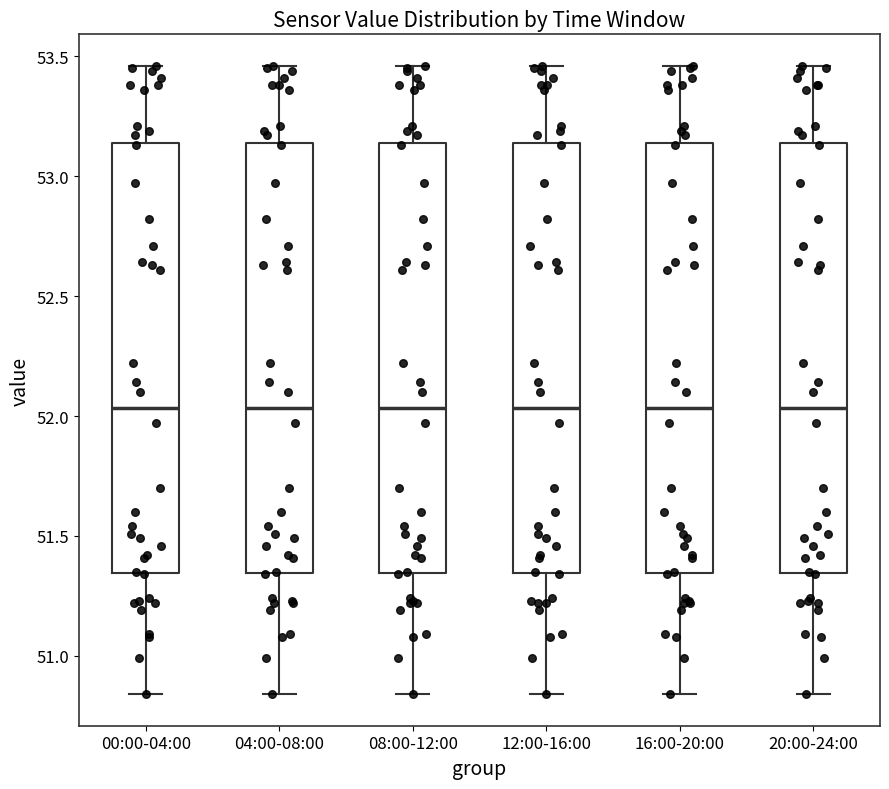

Reading left to right, read every box against the y-axis: the position of its median line, the range the box covers, and the ends of its whiskers. The values are not printed on the chart, so give them approximately, as read against the axis.

00:00-04:00: median 52.05, box 51.35 to 53.15, whiskers 50.85 to 53.45
04:00-08:00: median 52.05, box 51.35 to 53.15, whiskers 50.85 to 53.45
08:00-12:00: median 52.05, box 51.35 to 53.15, whiskers 50.85 to 53.45
12:00-16:00: median 52.05, box 51.35 to 53.15, whiskers 50.85 to 53.45
16:00-20:00: median 52.05, box 51.35 to 53.15, whiskers 50.85 to 53.45
20:00-24:00: median 52.05, box 51.35 to 53.15, whiskers 50.85 to 53.45